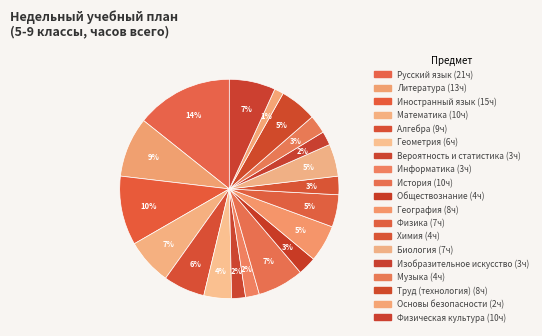

Does Геометрия account for over 50% of the chart?

No